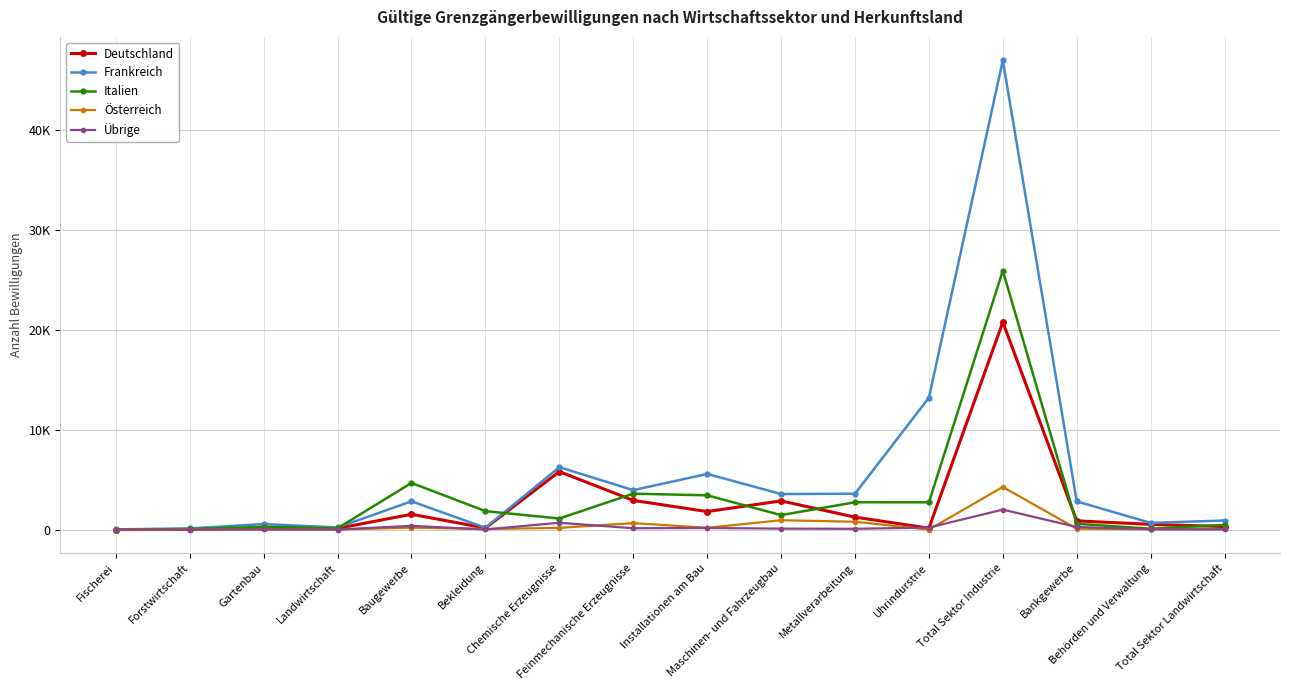

True or false: Frankreich and Italien intersect in this chart.

True